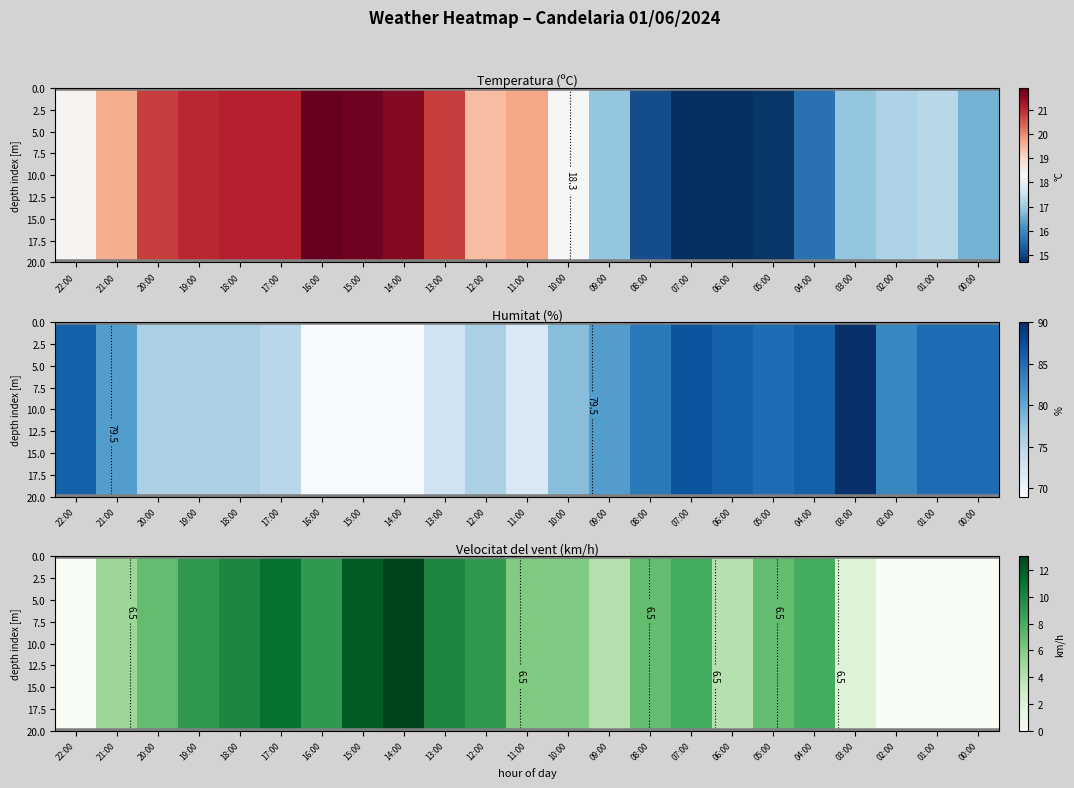

The value of 7.5 at 06:00 is 4. True or false?

True